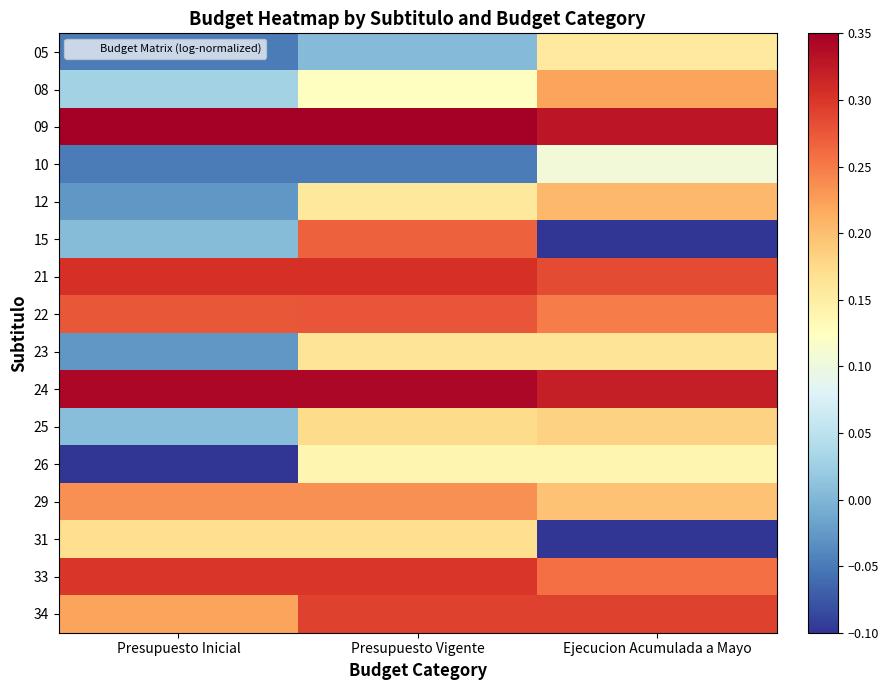

Reading right to left, list all the values displayed in this chart.

05: Ejecucion Acumulada a Mayo=0.2	Presupuesto Vigente=0.0	Presupuesto Inicial=-0.0
08: Ejecucion Acumulada a Mayo=0.2	Presupuesto Vigente=0.1	Presupuesto Inicial=0.0
09: Ejecucion Acumulada a Mayo=0.3	Presupuesto Vigente=0.3	Presupuesto Inicial=0.3
10: Ejecucion Acumulada a Mayo=0.1	Presupuesto Vigente=-0.0	Presupuesto Inicial=-0.0
12: Ejecucion Acumulada a Mayo=0.2	Presupuesto Vigente=0.2	Presupuesto Inicial=-0.0
15: Ejecucion Acumulada a Mayo=-0.1	Presupuesto Vigente=0.3	Presupuesto Inicial=0.0
21: Ejecucion Acumulada a Mayo=0.3	Presupuesto Vigente=0.3	Presupuesto Inicial=0.3
22: Ejecucion Acumulada a Mayo=0.2	Presupuesto Vigente=0.3	Presupuesto Inicial=0.3
23: Ejecucion Acumulada a Mayo=0.2	Presupuesto Vigente=0.2	Presupuesto Inicial=-0.0
24: Ejecucion Acumulada a Mayo=0.3	Presupuesto Vigente=0.3	Presupuesto Inicial=0.3
25: Ejecucion Acumulada a Mayo=0.2	Presupuesto Vigente=0.2	Presupuesto Inicial=0.0
26: Ejecucion Acumulada a Mayo=0.1	Presupuesto Vigente=0.1	Presupuesto Inicial=-0.1
29: Ejecucion Acumulada a Mayo=0.2	Presupuesto Vigente=0.2	Presupuesto Inicial=0.2
31: Ejecucion Acumulada a Mayo=-0.1	Presupuesto Vigente=0.2	Presupuesto Inicial=0.2
33: Ejecucion Acumulada a Mayo=0.3	Presupuesto Vigente=0.3	Presupuesto Inicial=0.3
34: Ejecucion Acumulada a Mayo=0.3	Presupuesto Vigente=0.3	Presupuesto Inicial=0.2